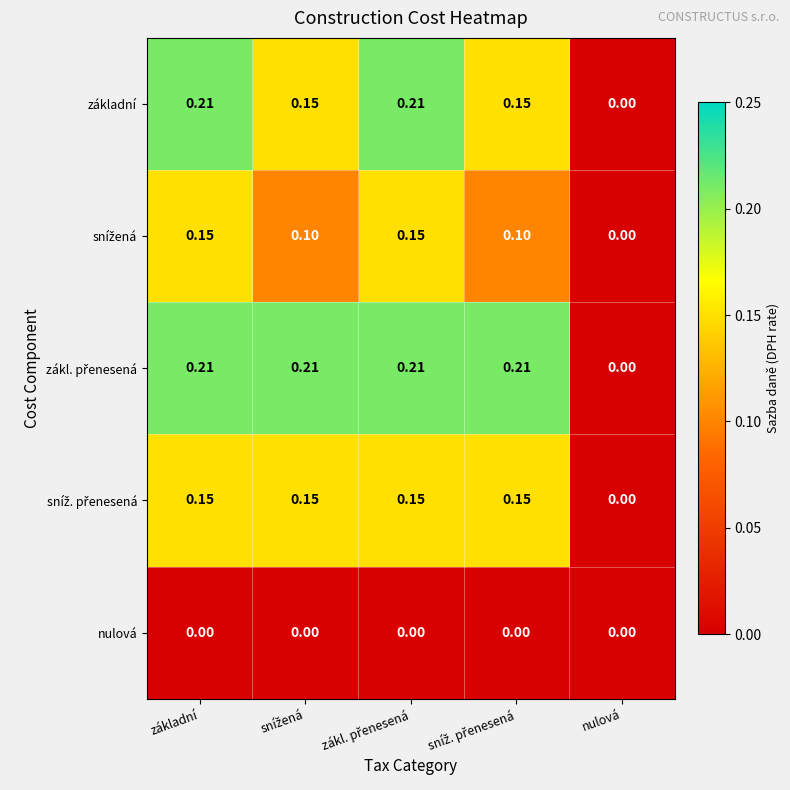

Where is základní nearest to the value 0?

nulová